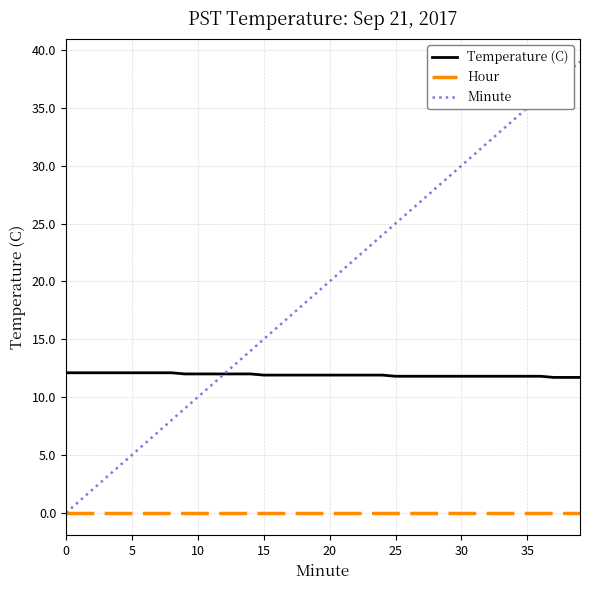

Which series has the largest range (max minus min)?

Minute